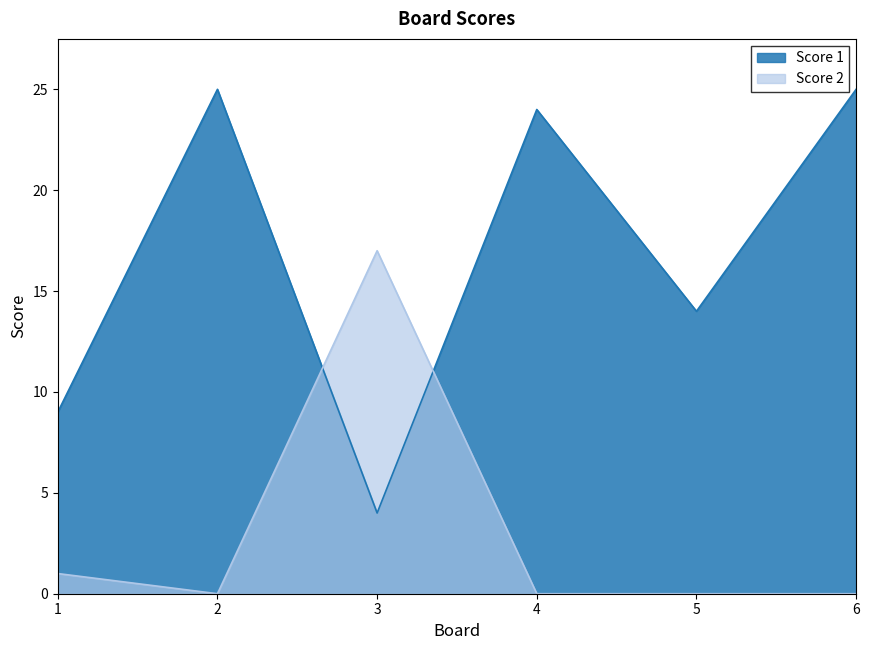

What is the total value across all series at 2?

25